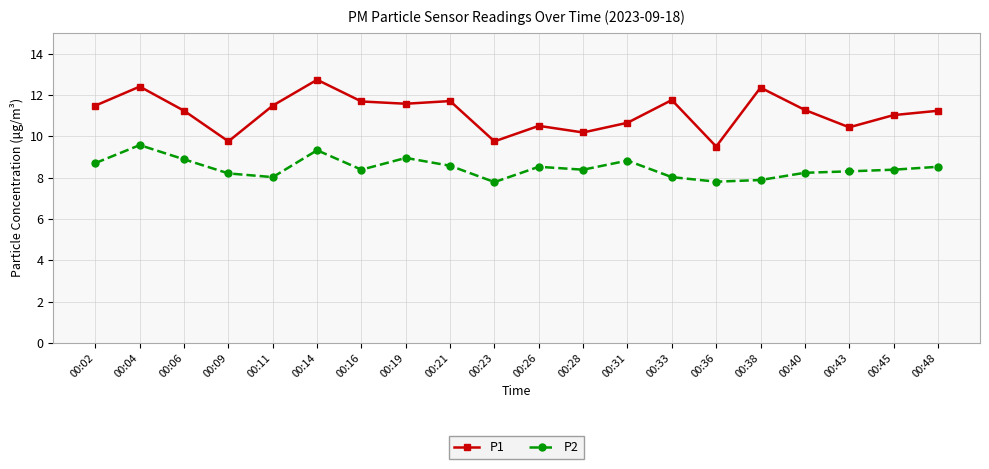

How many lines are shown in the chart?

2